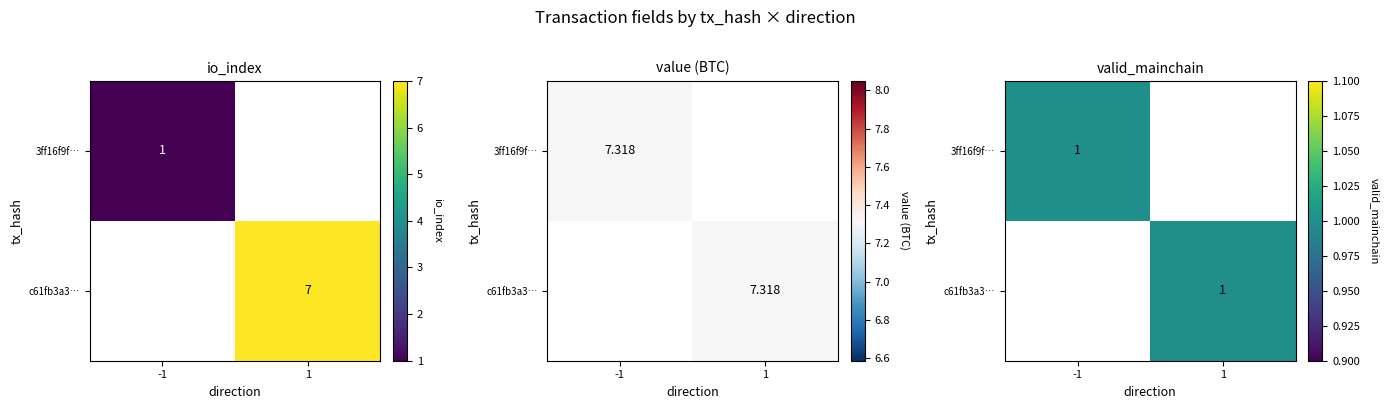

What is the highest value of the c61fb3a3cd3e304235dd0c22c4baebddccd3274 series?

7